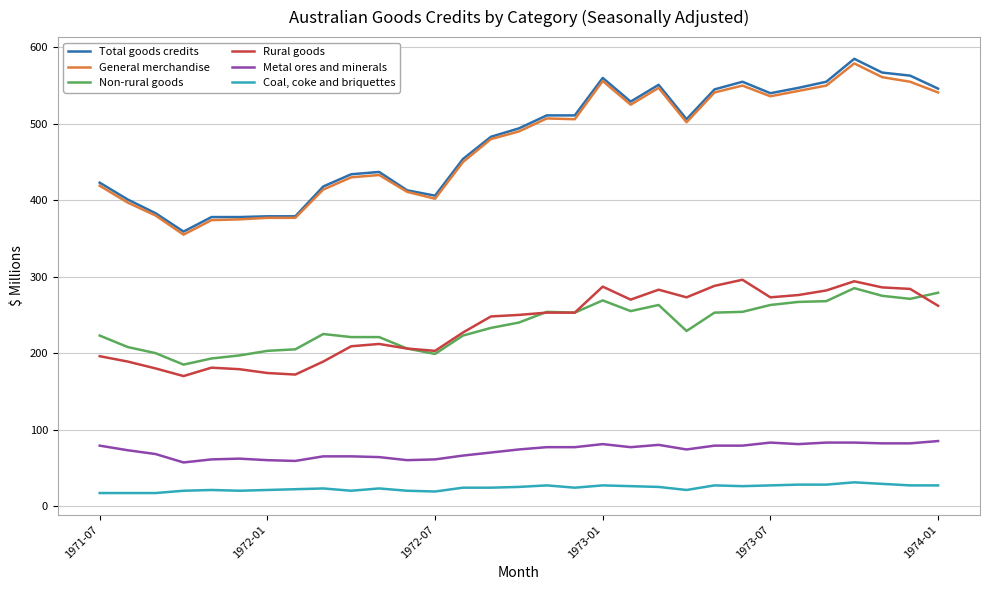

True or false: General merchandise and Metal ores and minerals intersect in this chart.

False